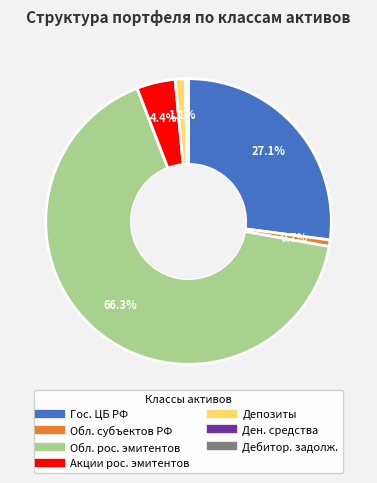

Is there any slice that represents more than half of the pie?

Yes